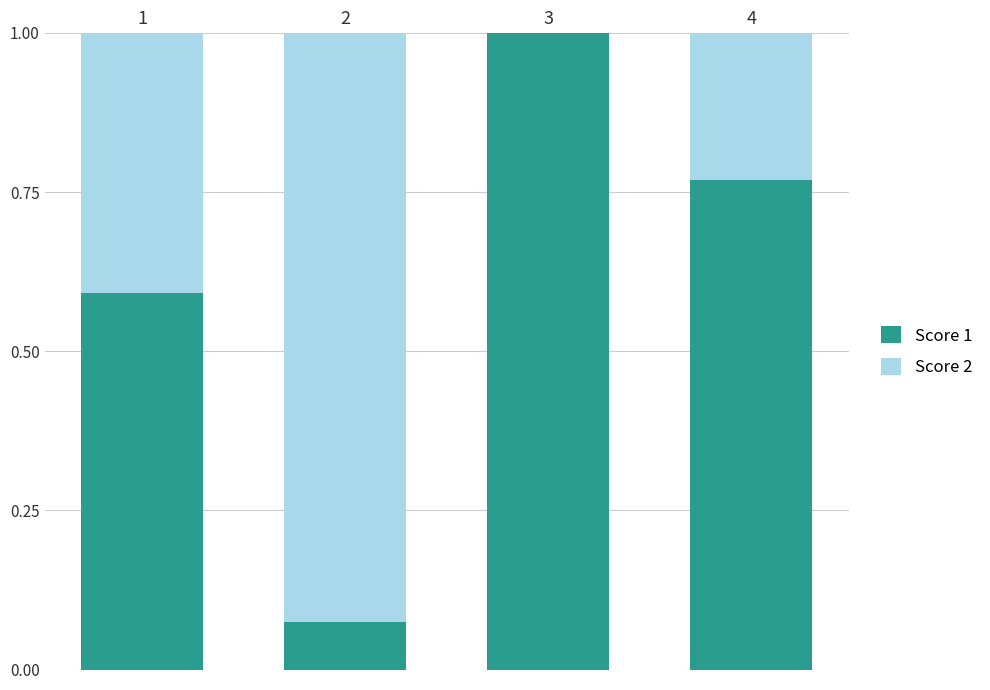

Is it true that Score 1 equals 0.0 at 2?

False